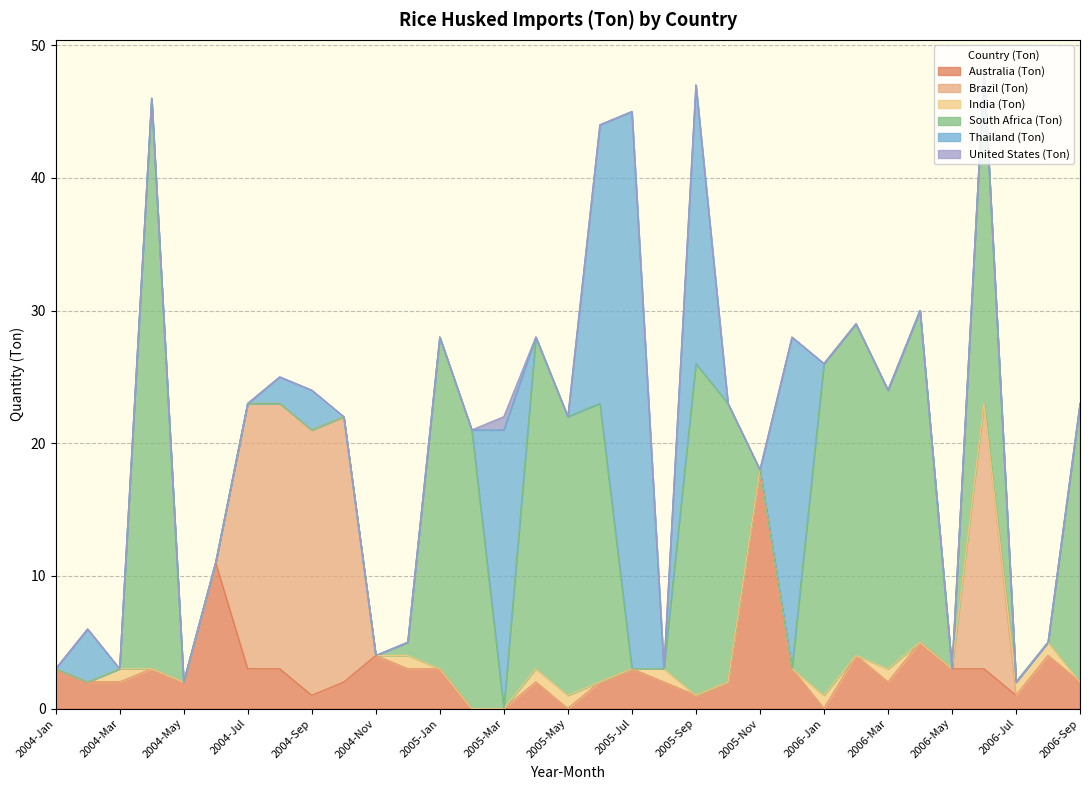

What is the maximum value for Thailand (Ton)?

42